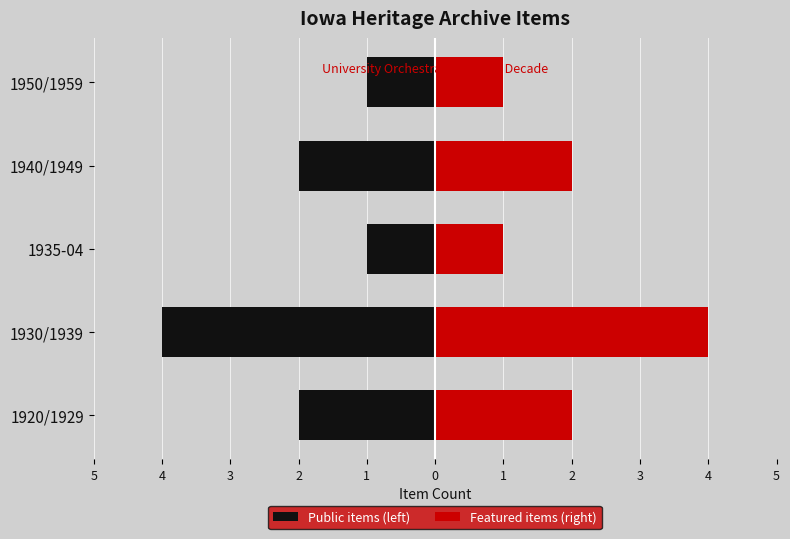

List the series in order of their peak value, lowest first.

Public items (left), Featured items (right)